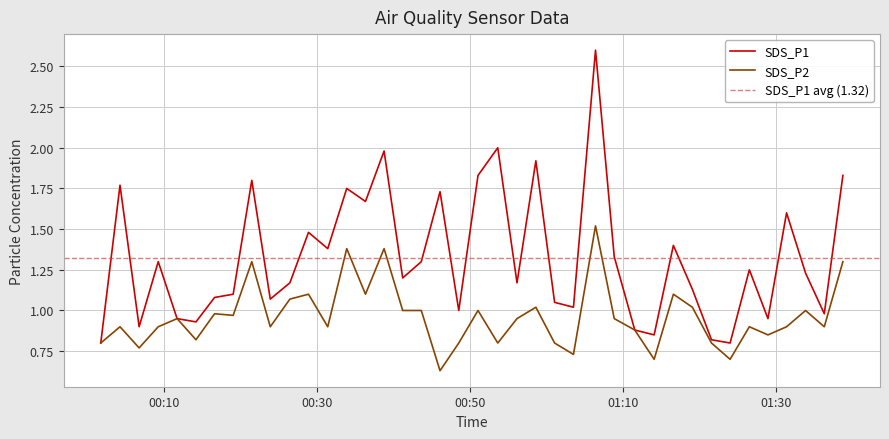

Is the value of SDS_P2 at 2021/03/18 00:26:29 greater than the value of SDS_P1 at 2021/03/18 00:38:48?

No